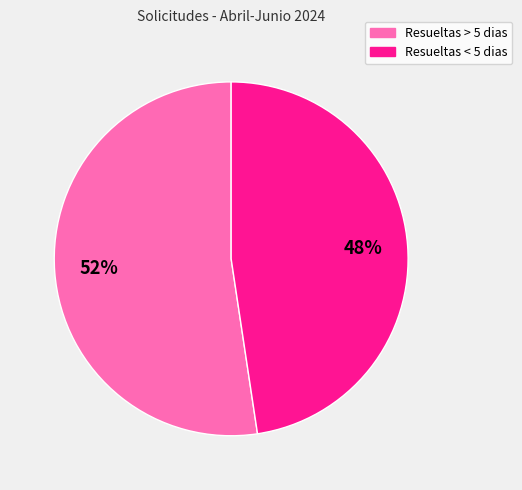

Is the sum of Resueltas > 5 dias and Resueltas < 5 dias greater than half?

Yes